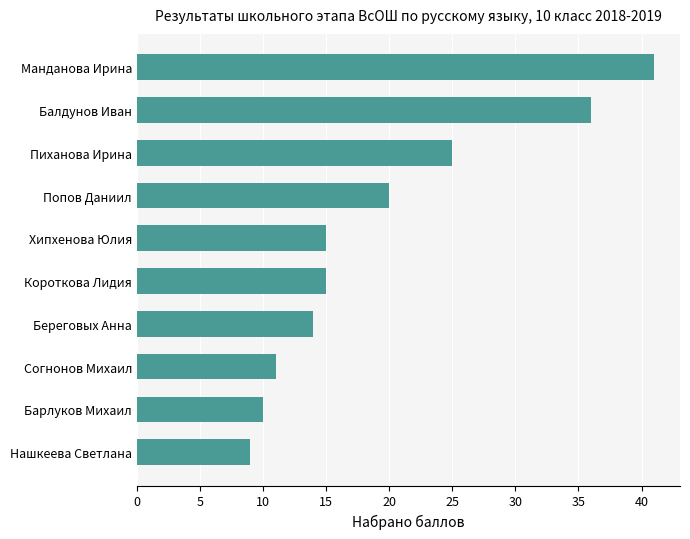

What is the average value?

20